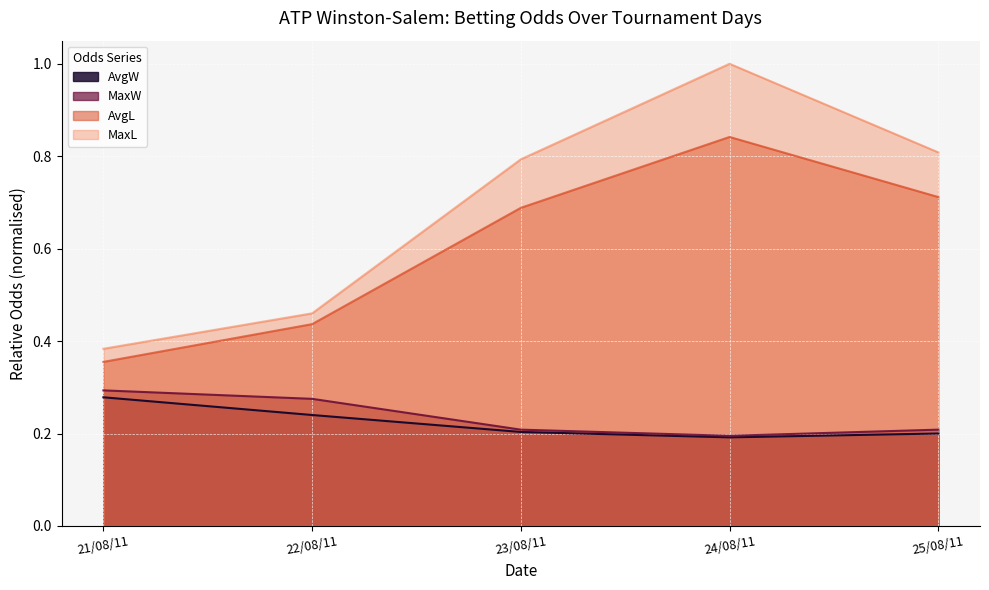

True or false: MaxW and MaxL cross at least once.

False